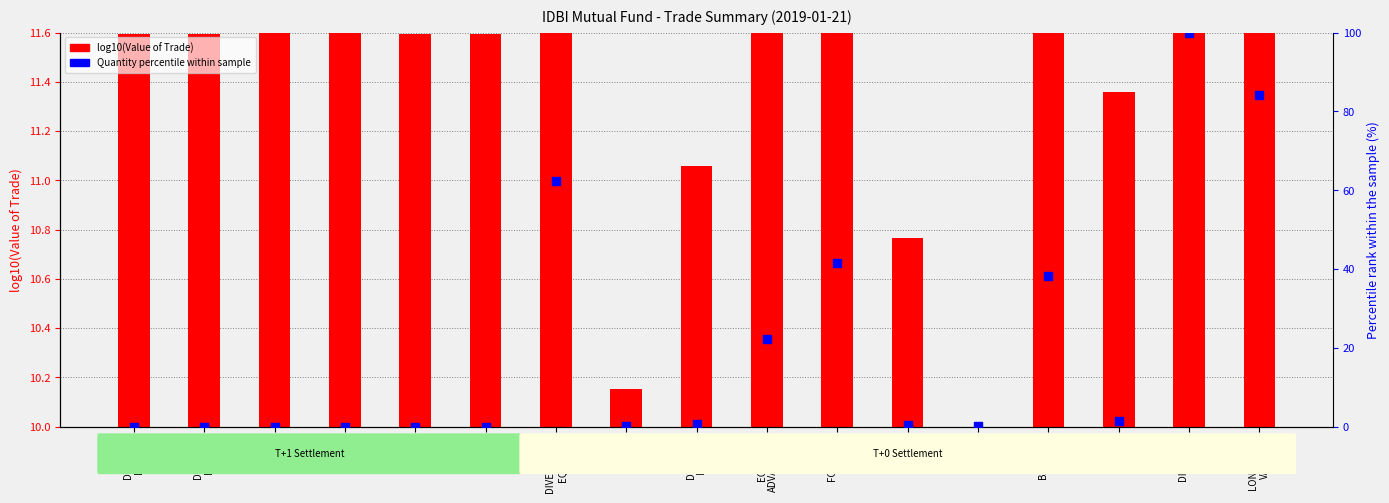

Which series has the widest spread of Y values?

Quantity percentile within sample